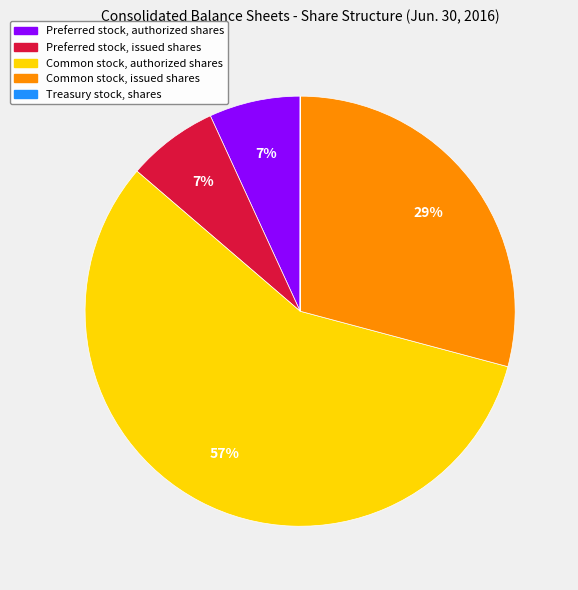

True or false: Preferred stock, issued shares accounts for 7% of the total.

True